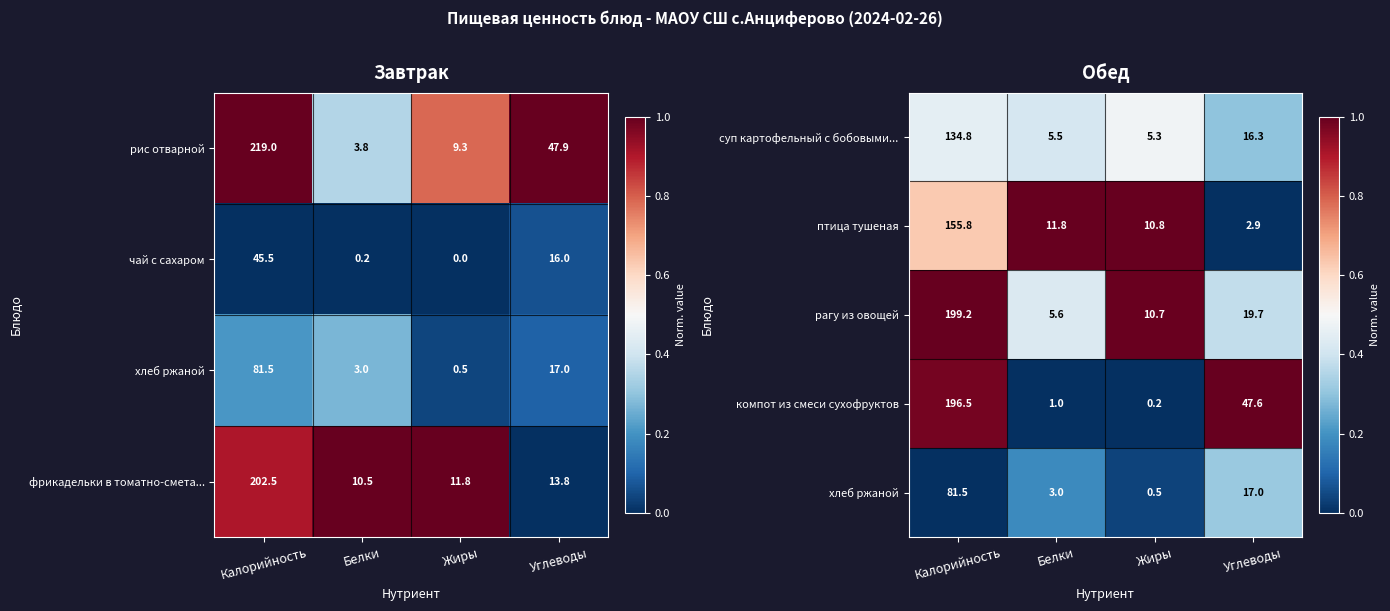

What is the average value of the птица тушеная series?

45.3